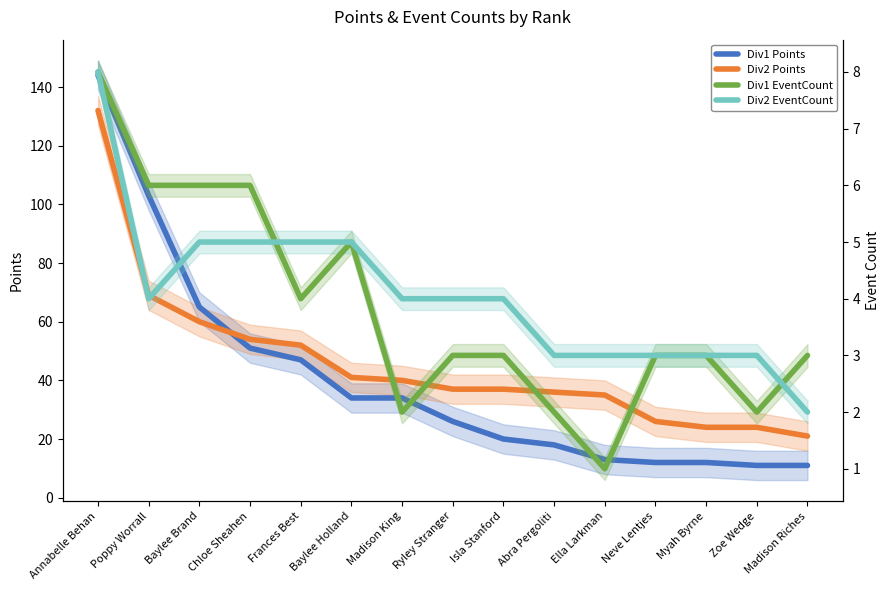

Reading left to right, extract all data points from this chart.

Div1 Points: 144	103	65	51	47	34	34	26	20	18	13	12	12	11	11
Div2 Points: 132	69	60	54	52	41	40	37	37	36	35	26	24	24	21
Div1 EventCount: 8	6	6	6	4	5	2	3	3	2	1	3	3	2	3
Div2 EventCount: 8	4	5	5	5	5	4	4	4	3	3	3	3	3	2